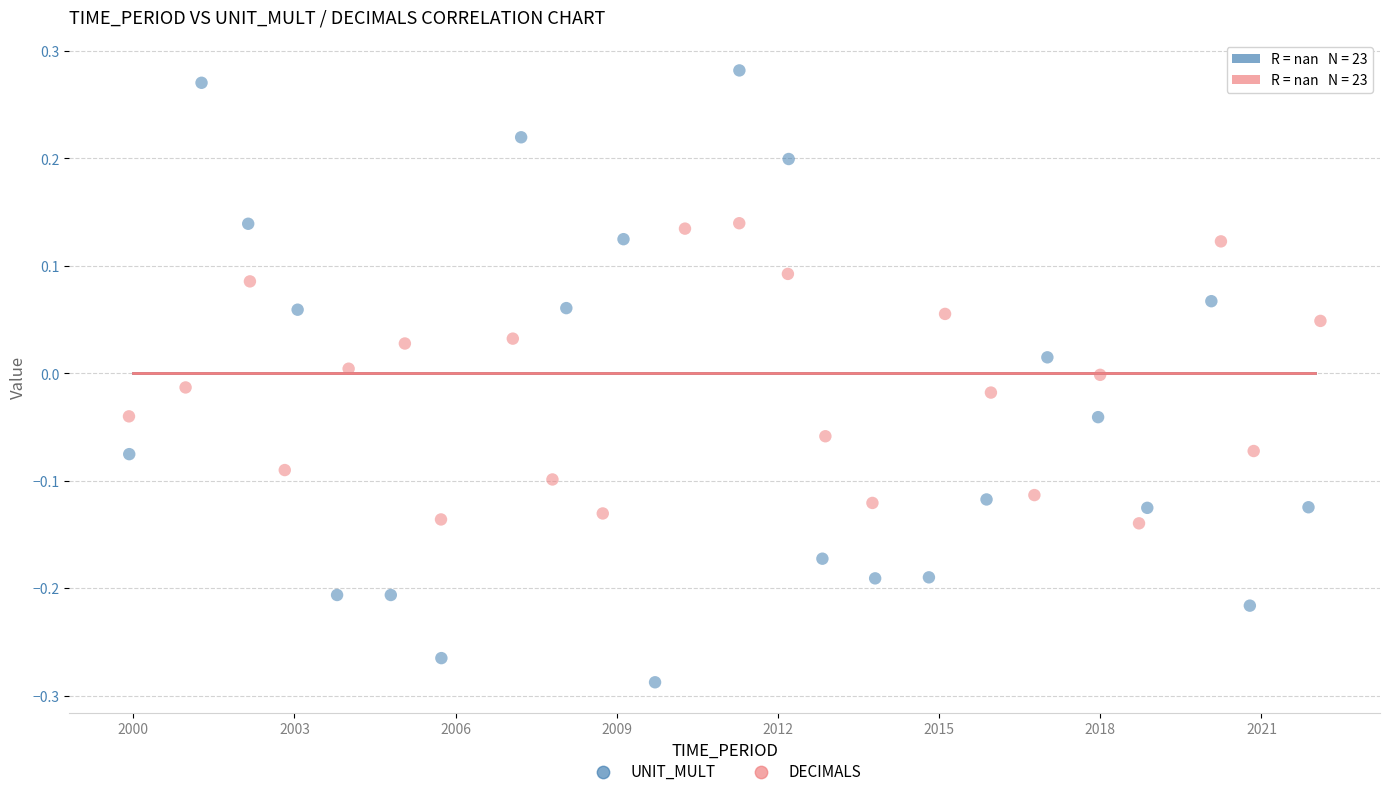

Which series reaches the maximum Y coordinate?

UNIT_MULT